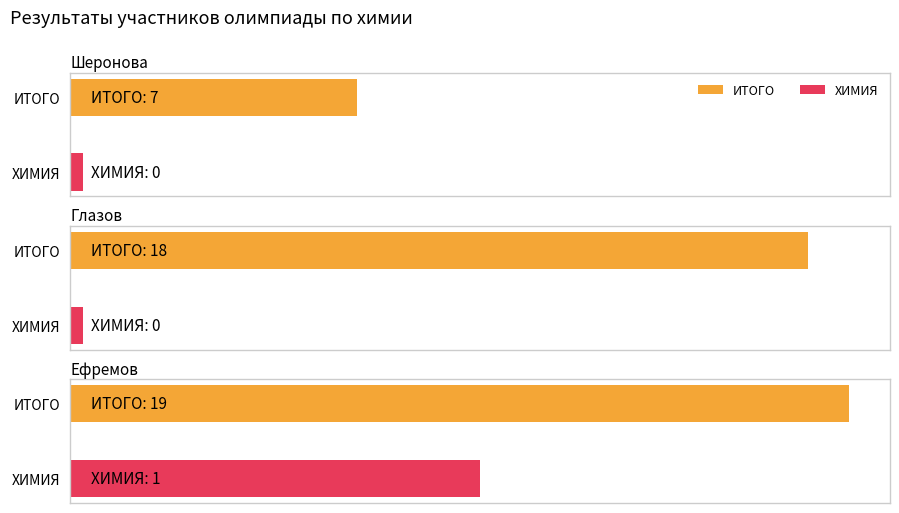

What position from the right is Ефремов?

1